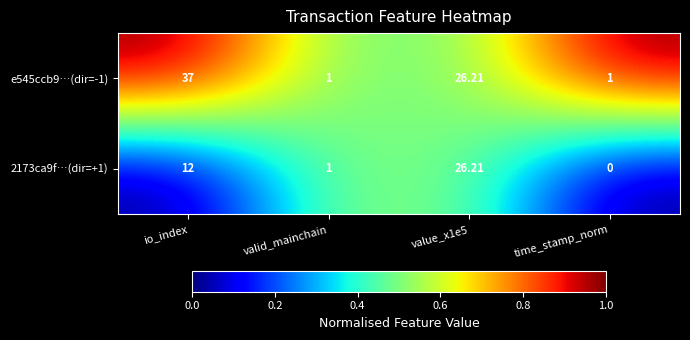

At how many categories does at least one series exceed 0?

4